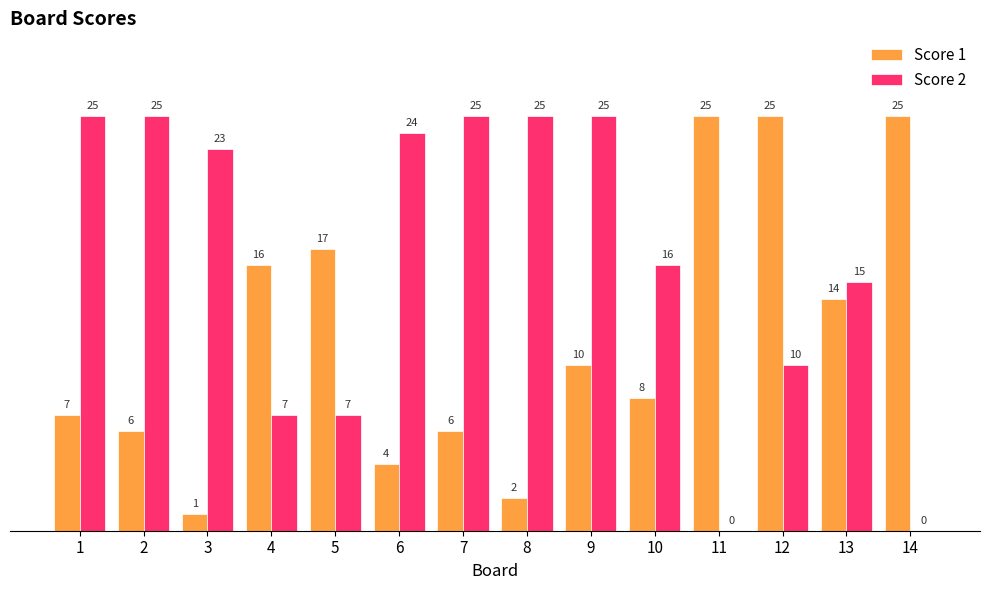

What is the sum of all Score 1 values?

166